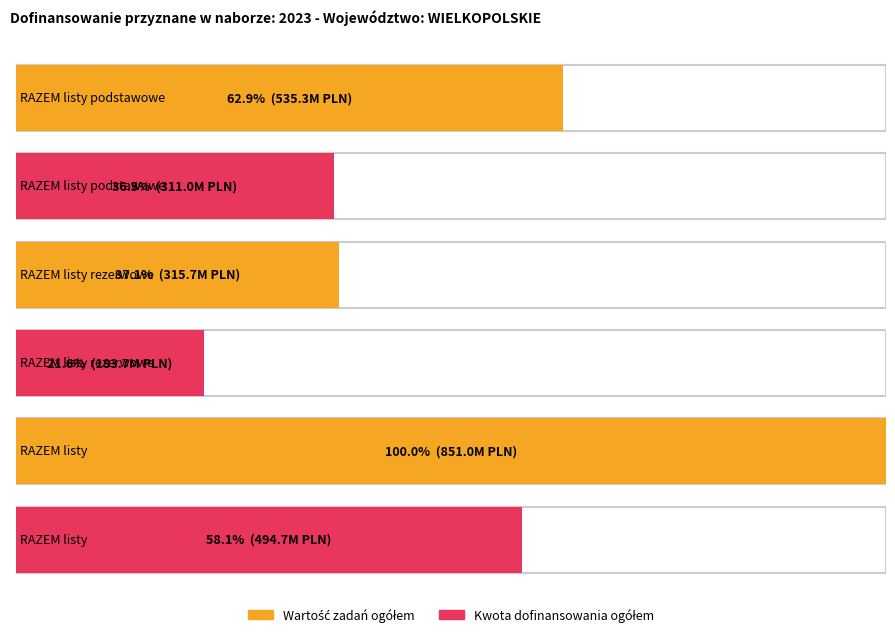

What is the label of the 2nd bar from the right?

RAZEM listy rezerwowe